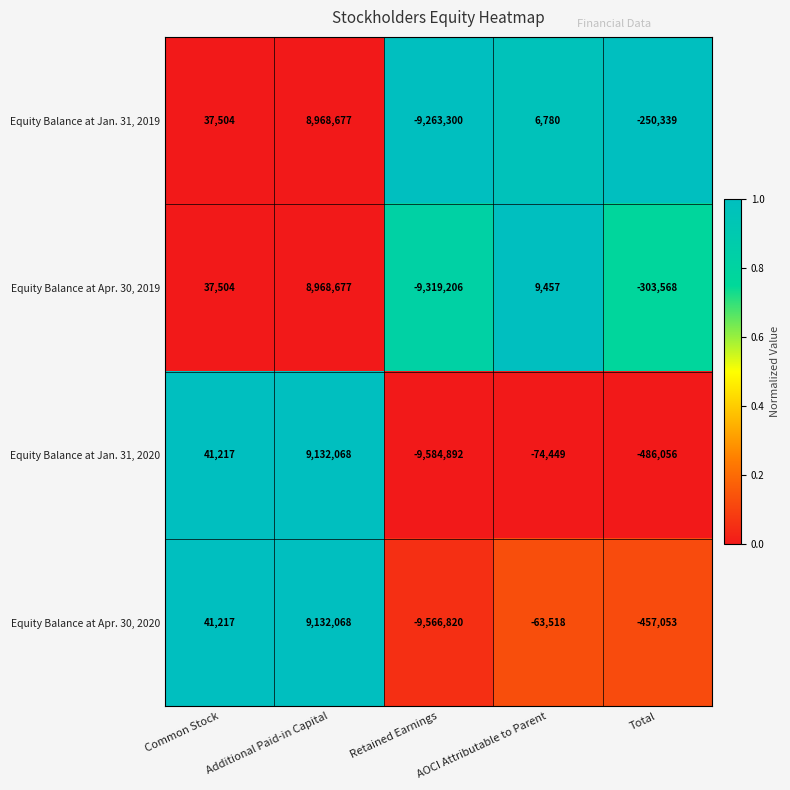

How many values in Equity Balance at Apr. 30, 2020 are below zero?

3